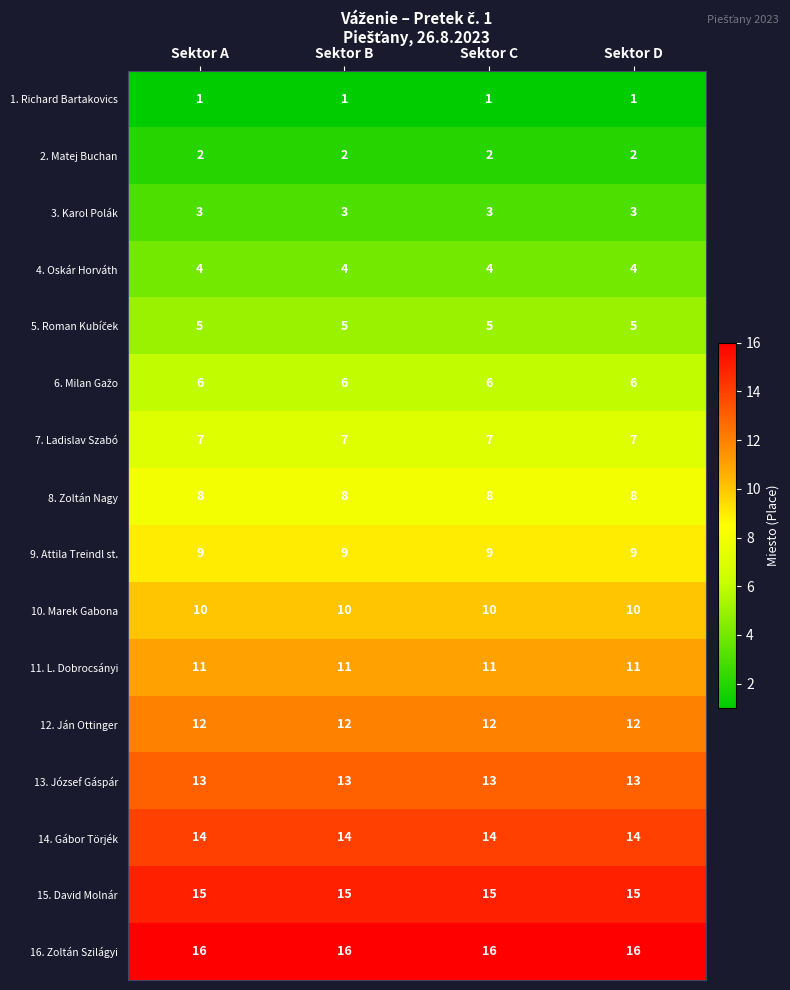

What is the approximate value of 10. Marek Gabona at Sektor A?

10